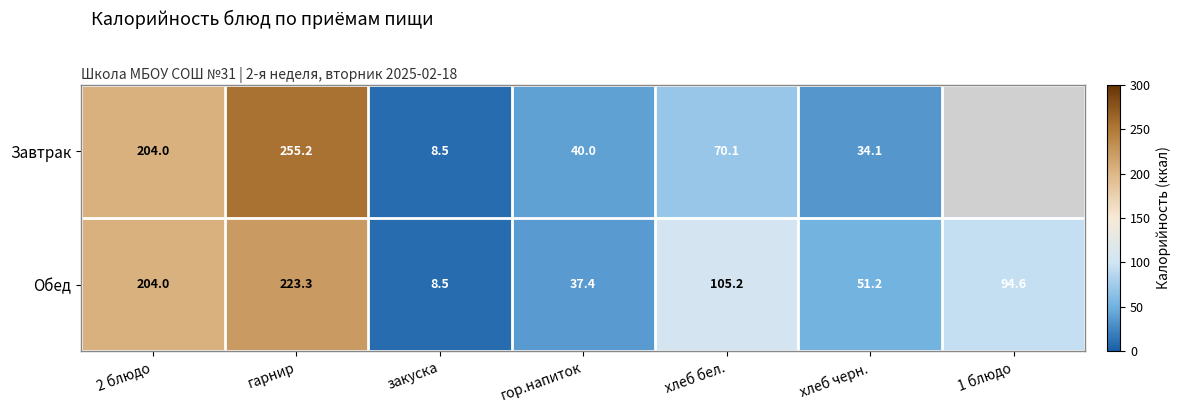

What is the total value across all series at закуска?

17.0